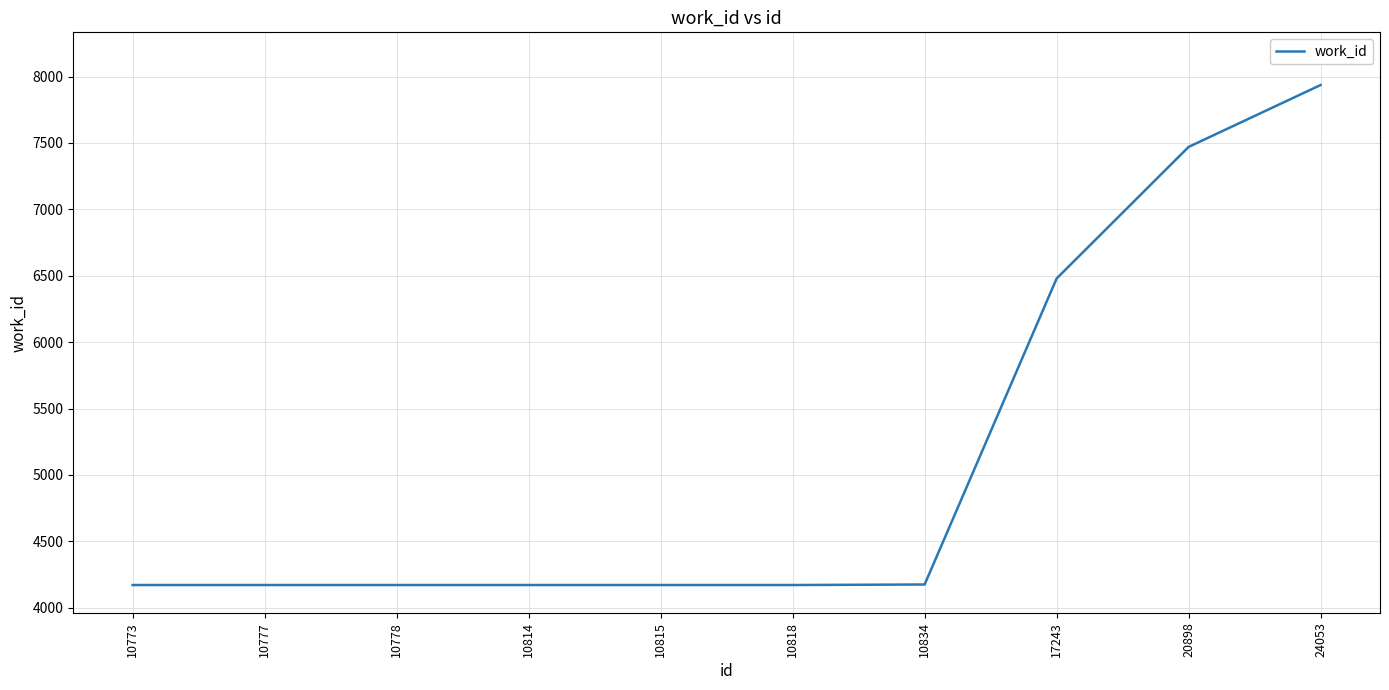

What is the ratio of the value at 10814 to the value at 20898?

0.6